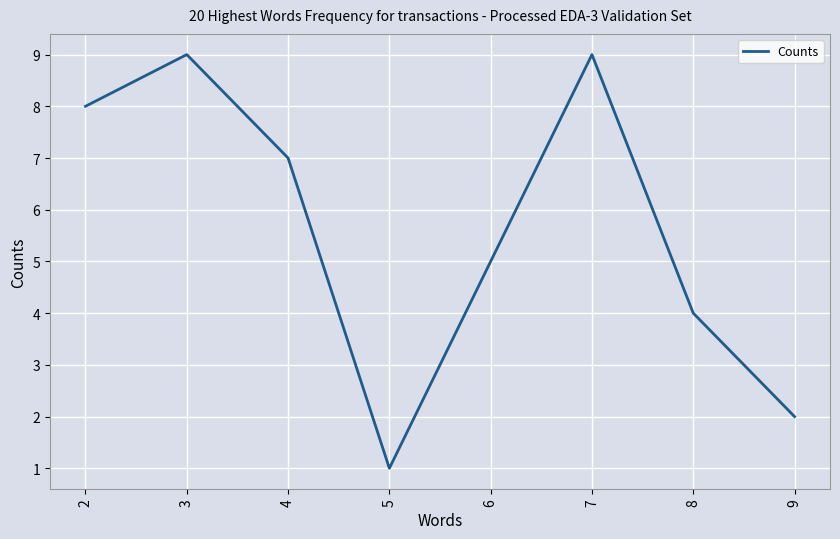

How many lines are shown in the chart?

1